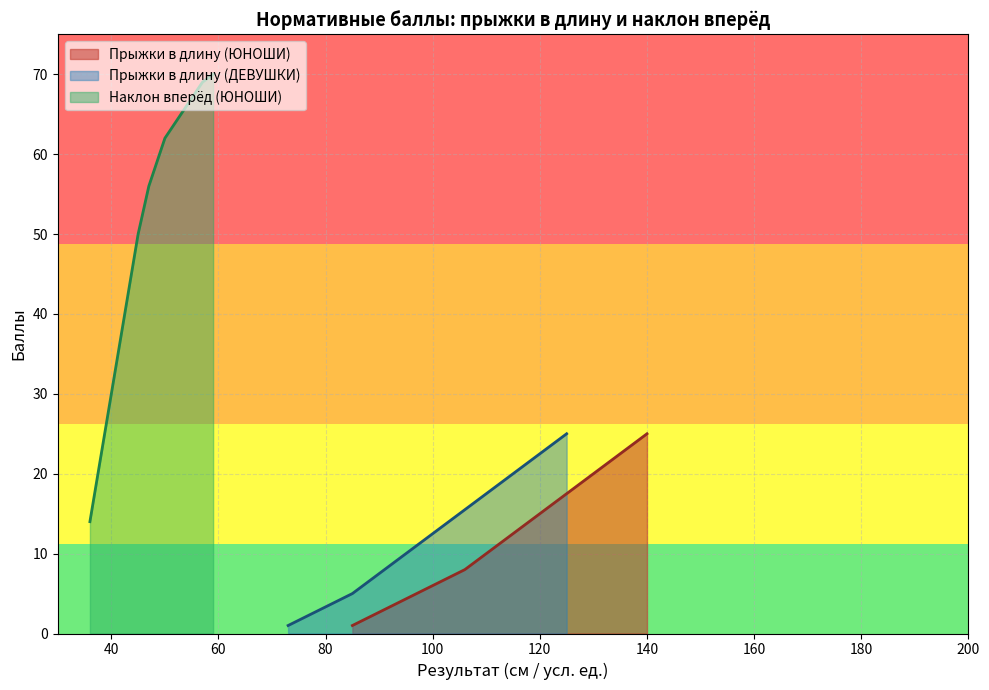

True or false: Прыжки в длину с места (ЮНОШИ) and Прыжки в длину с места (ДЕВУШКИ) intersect in this chart.

False